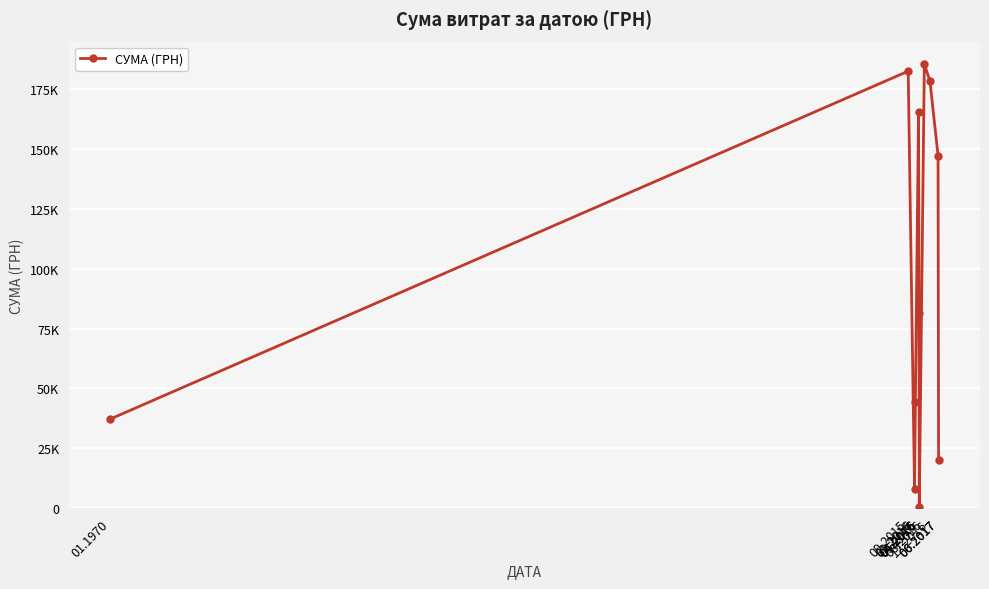

Which label corresponds to the largest value in the chart?

08.2016